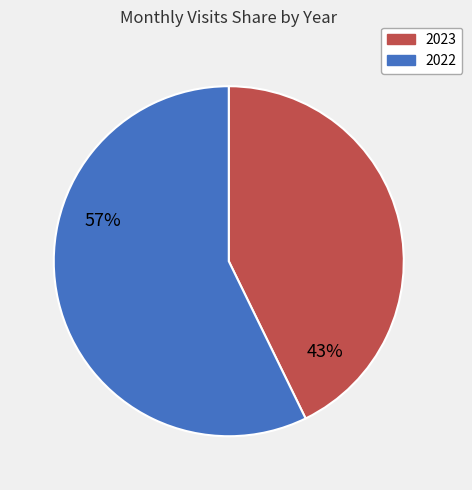

Is there any slice that represents more than half of the pie?

Yes